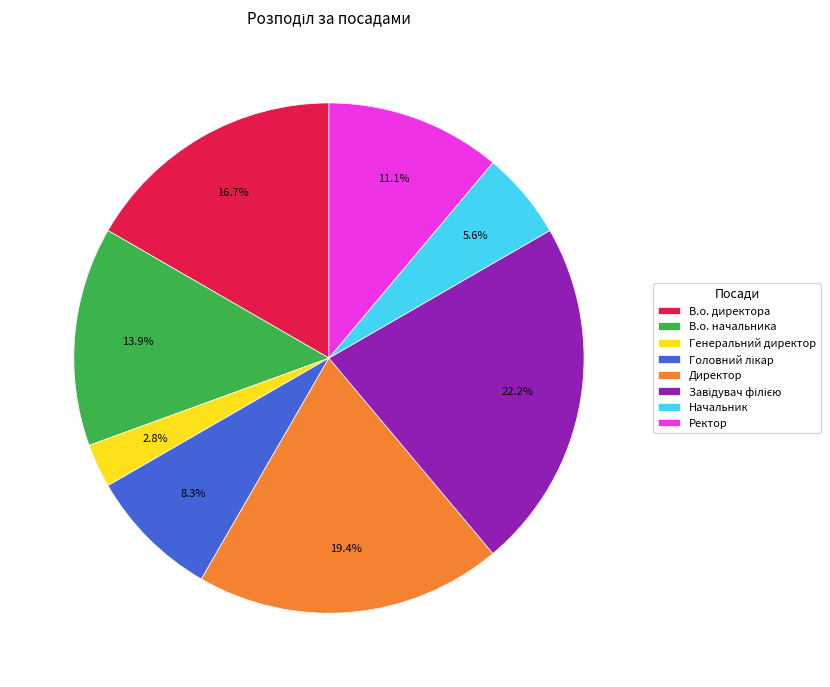

Does Директор represent more than half of the total?

No